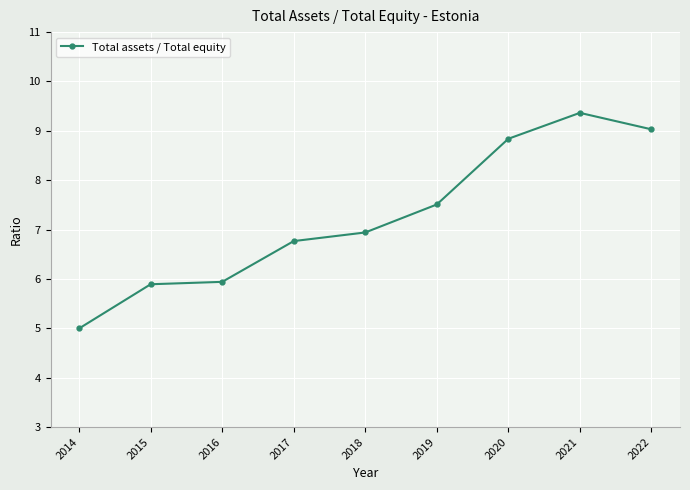

What is the change in value from 2018 to 2022?

+2.1